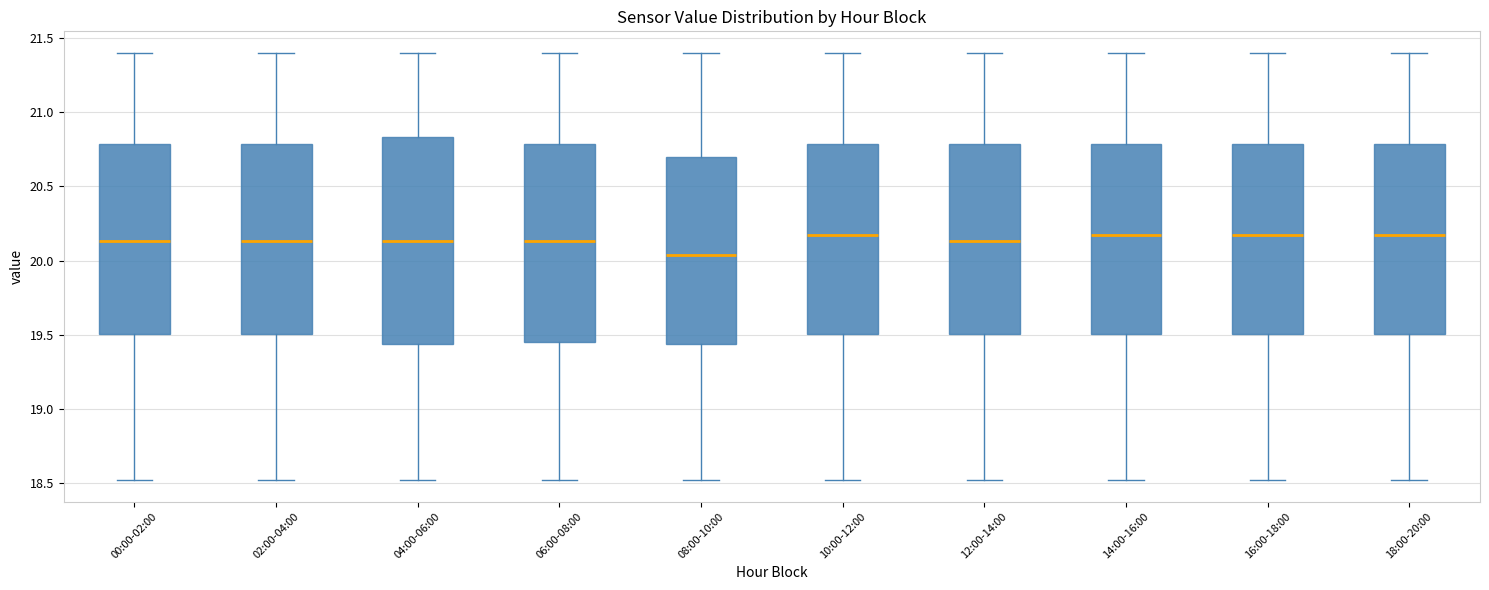

Comparing the boxes themselves (not the whiskers), which one is the tallest?

04:00-06:00